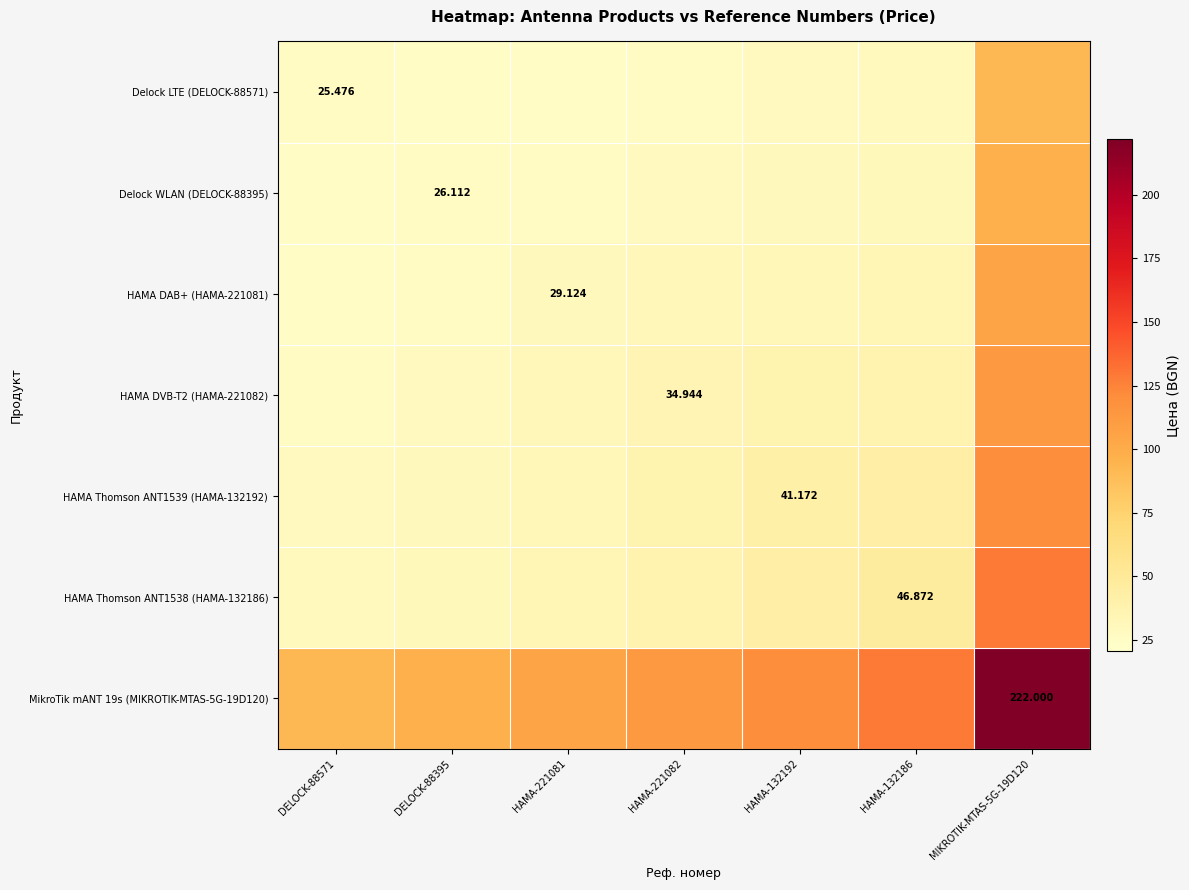

Which category has the highest value across all series?

MIKROTIK-MTAS-5G-19D120